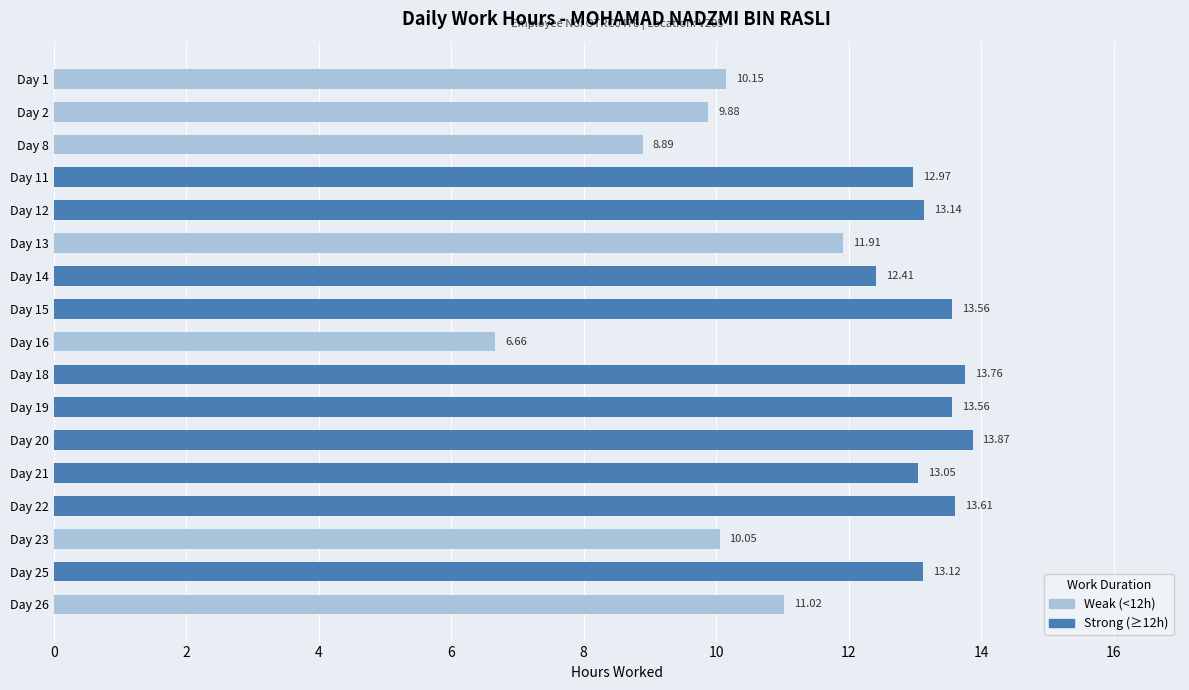

What is the difference between the second highest and minimum values?

7.1